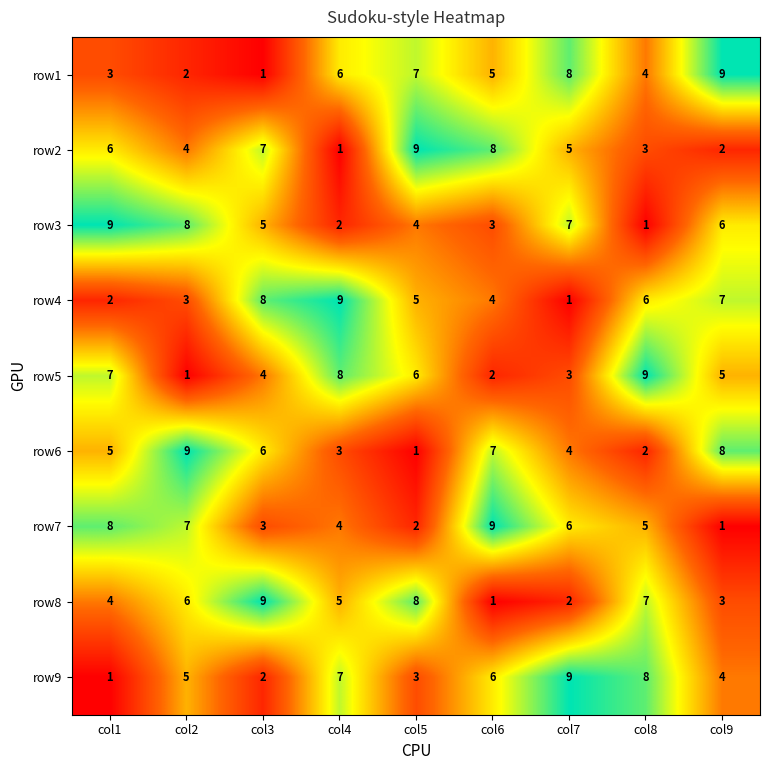

Read the row6 value at col3.

6